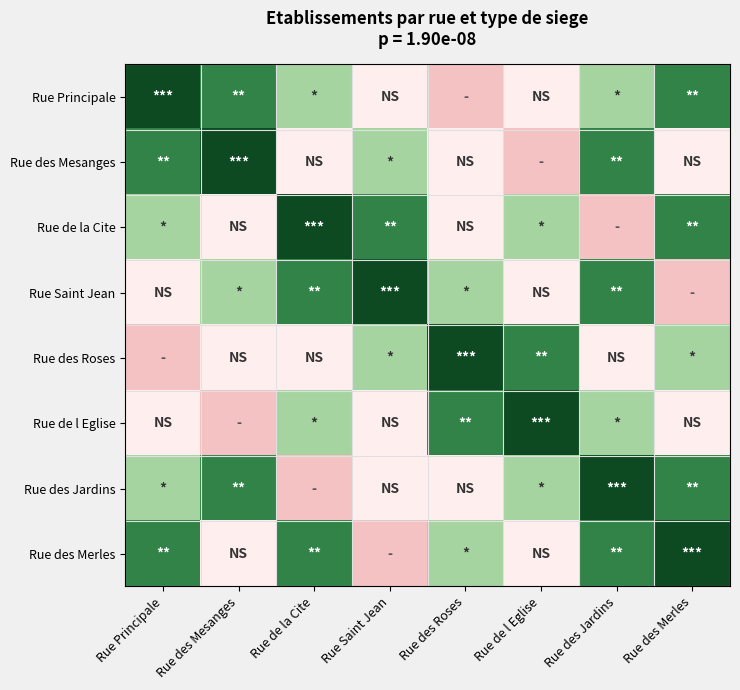

List the series in order of their peak value, lowest first.

Rue Principale, Rue des Mesanges, Rue de la Cite, Rue Saint Jean, Rue des Roses, Rue de l Eglise, Rue des Jardins, Rue des Merles